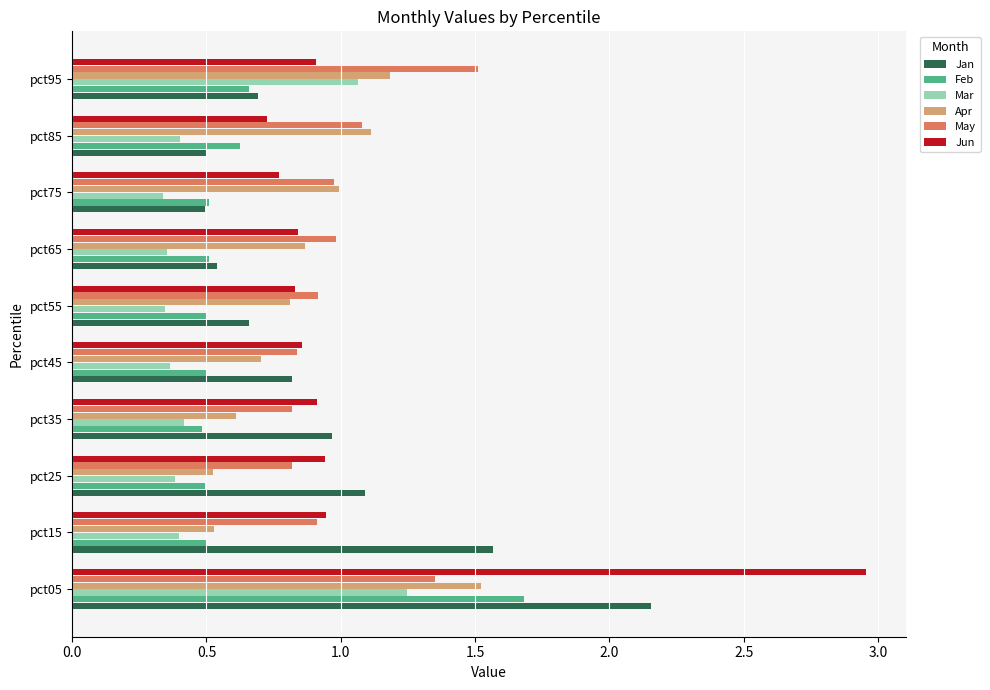

What is the difference between the second highest and second lowest values in the Feb series?

0.2